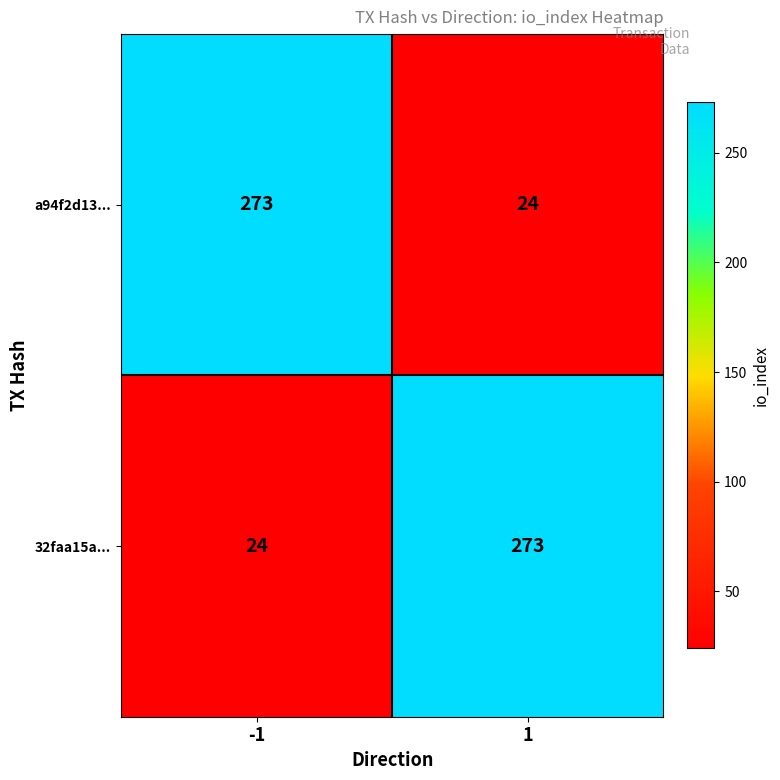

Reading left to right, transcribe all the data shown in this chart.

a94f2d13...: 273	24
32faa15a...: 24	273